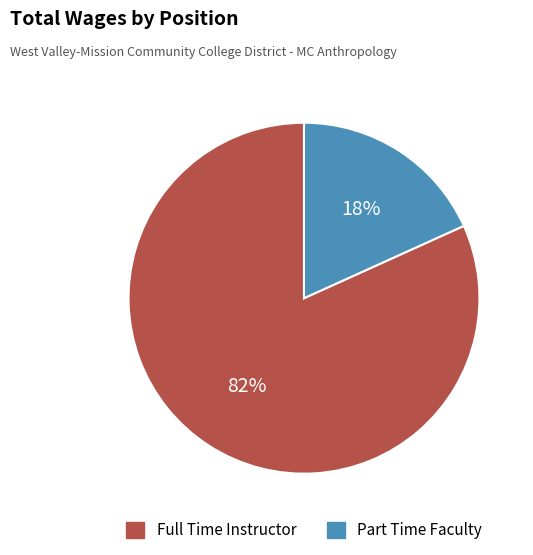

To the nearest percent, what is the average slice percentage?

50%